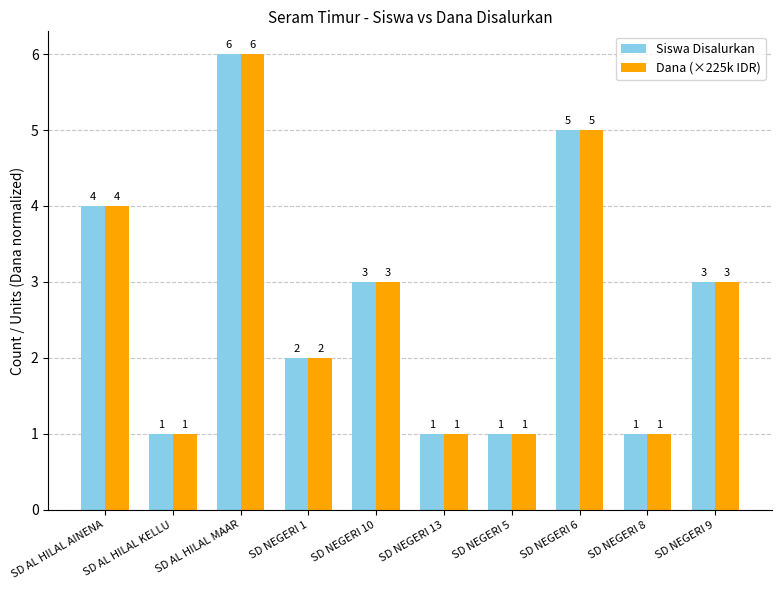

Reading left to right, extract all data points from this chart.

Siswa Disalurkan: 4	1	6	2	3	1	1	5	1	3
Dana (×225k IDR): 4	1	6	2	3	1	1	5	1	3